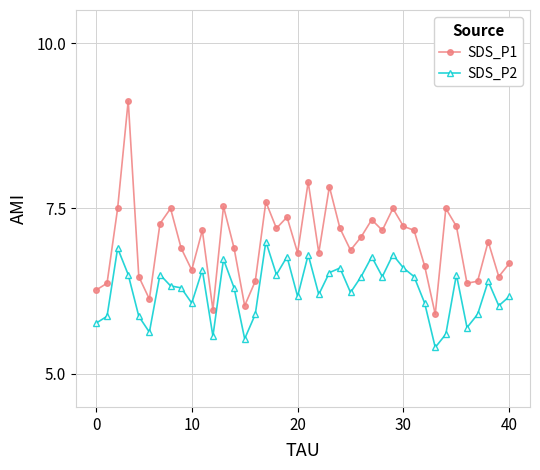

What is the average value of the SDS_P1 series?

7.0